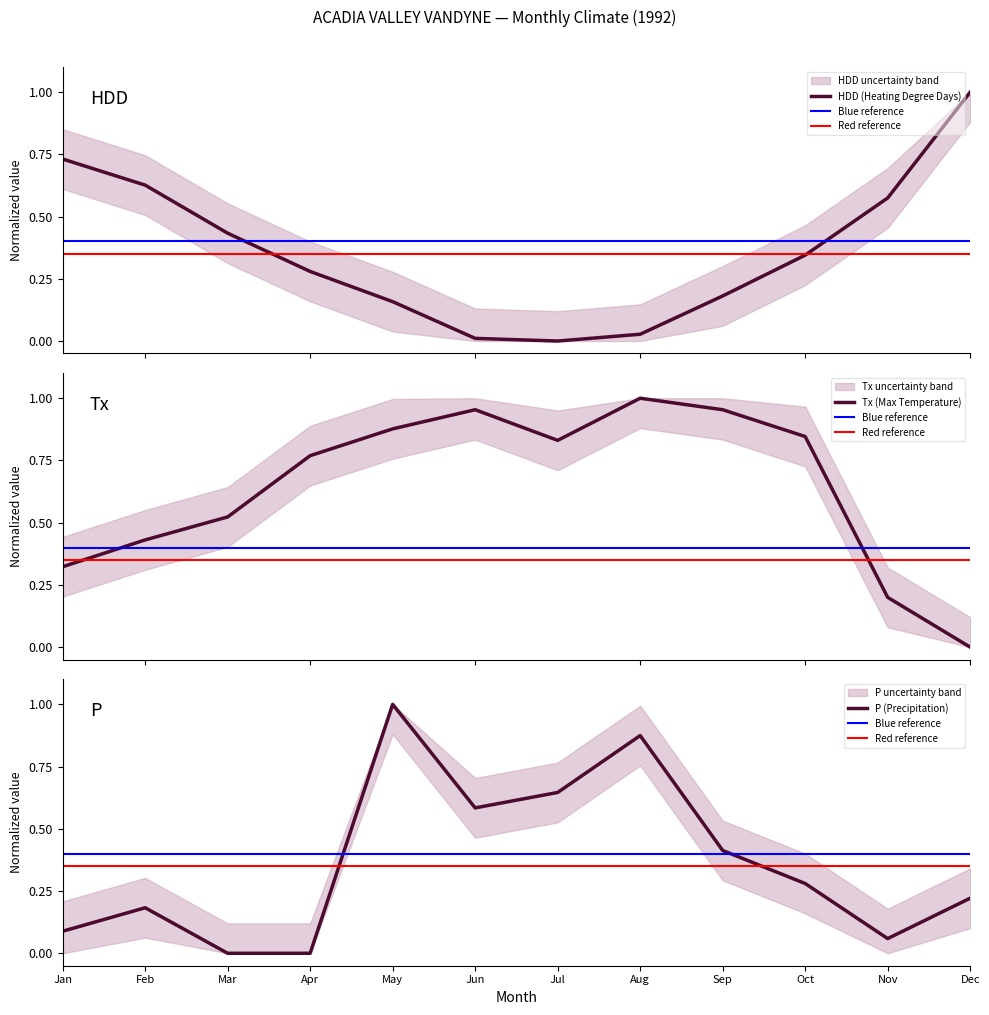

Which series has the largest total across all categories?

Tx